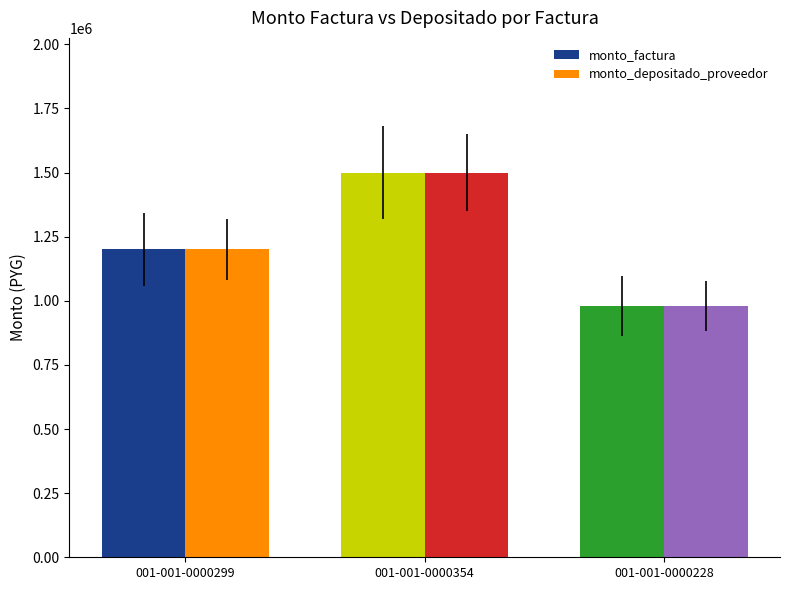

What is the sum of all monto_factura values?

3680000